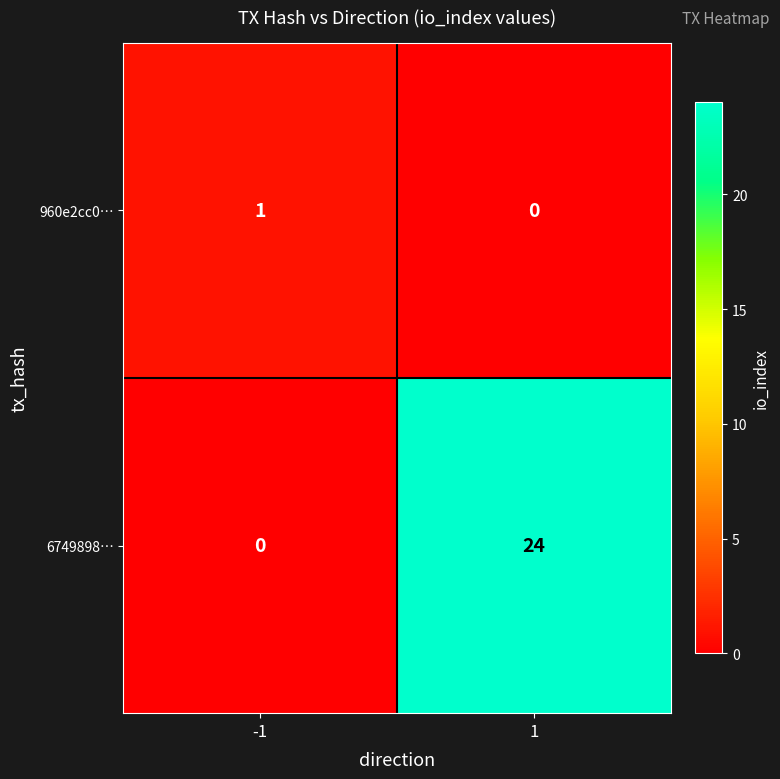

What is the spread (max minus min) of values at 1?

24